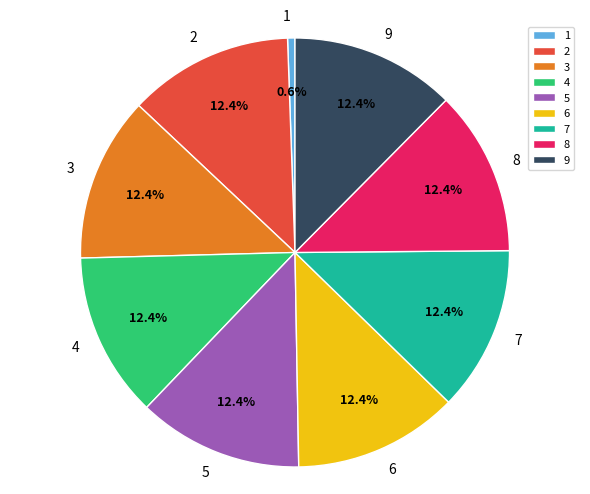

Approximately how many times larger is the value at 6 compared to 9?

1.0